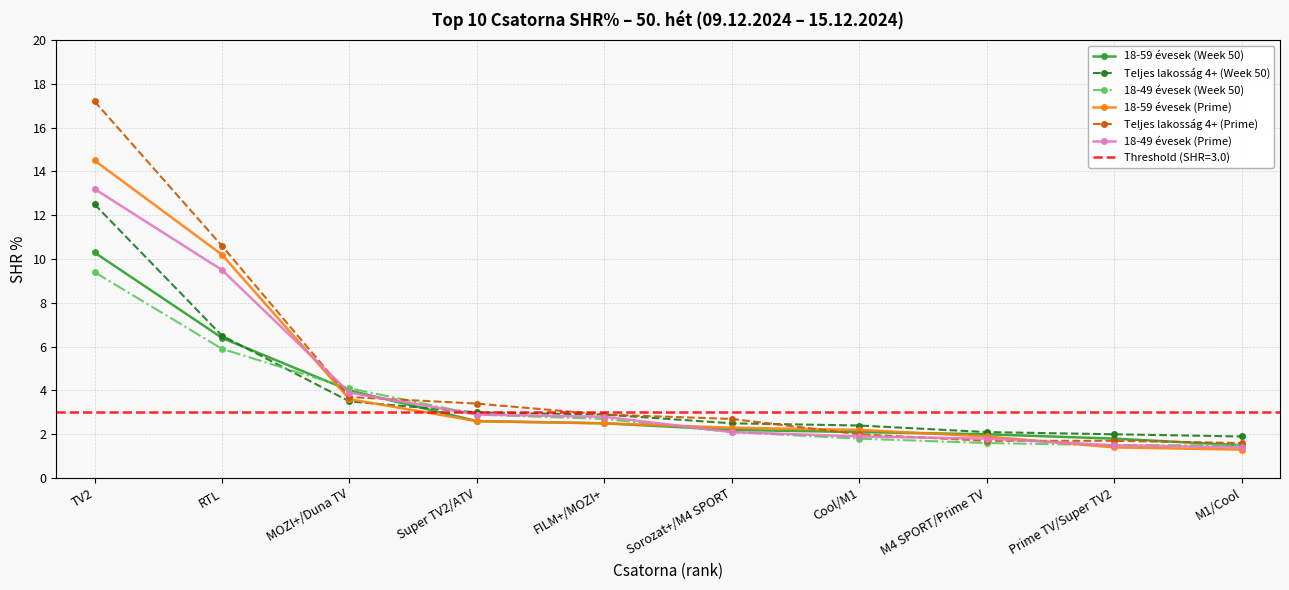

At TV2, list the series in order from smallest to largest.

18-49 évesek (Week 50), 18-59 évesek (Week 50), Teljes lakosság 4+ (Week 50), 18-49 évesek (Prime), 18-59 évesek (Prime), Teljes lakosság 4+ (Prime)